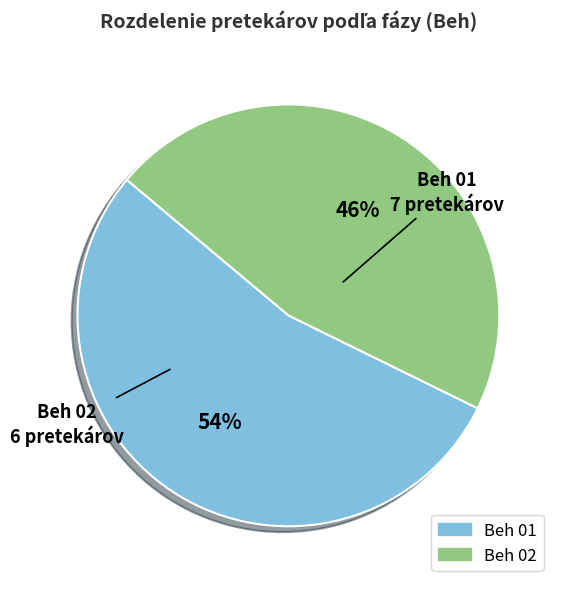

Approximately how many times larger is the value at Beh 01 compared to Beh 02?

1.2